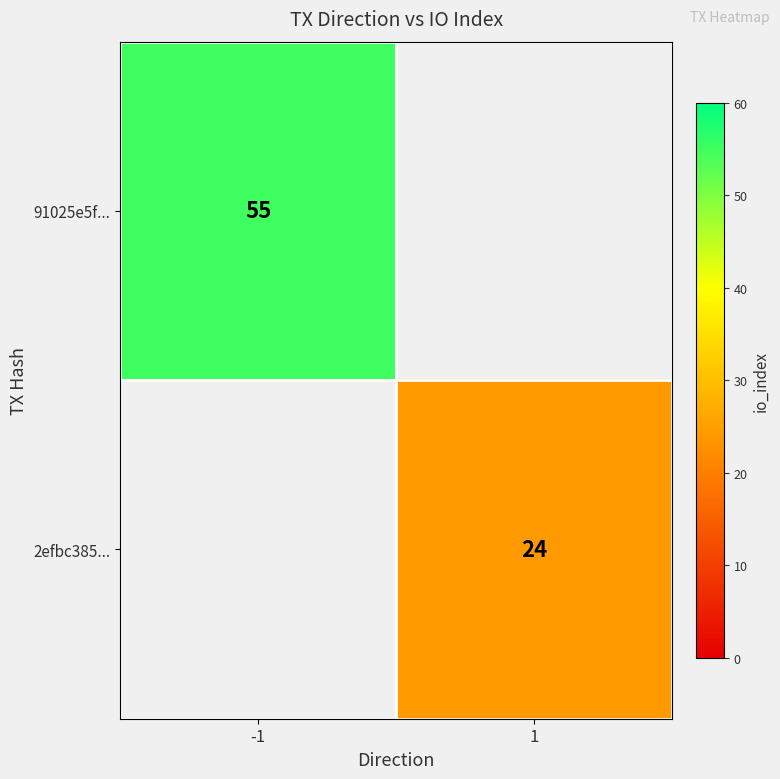

Count the number of data series in this chart.

2